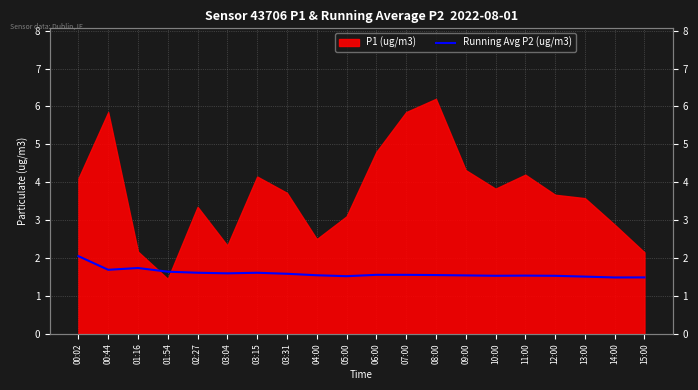

What position from the left is 03:04?

6